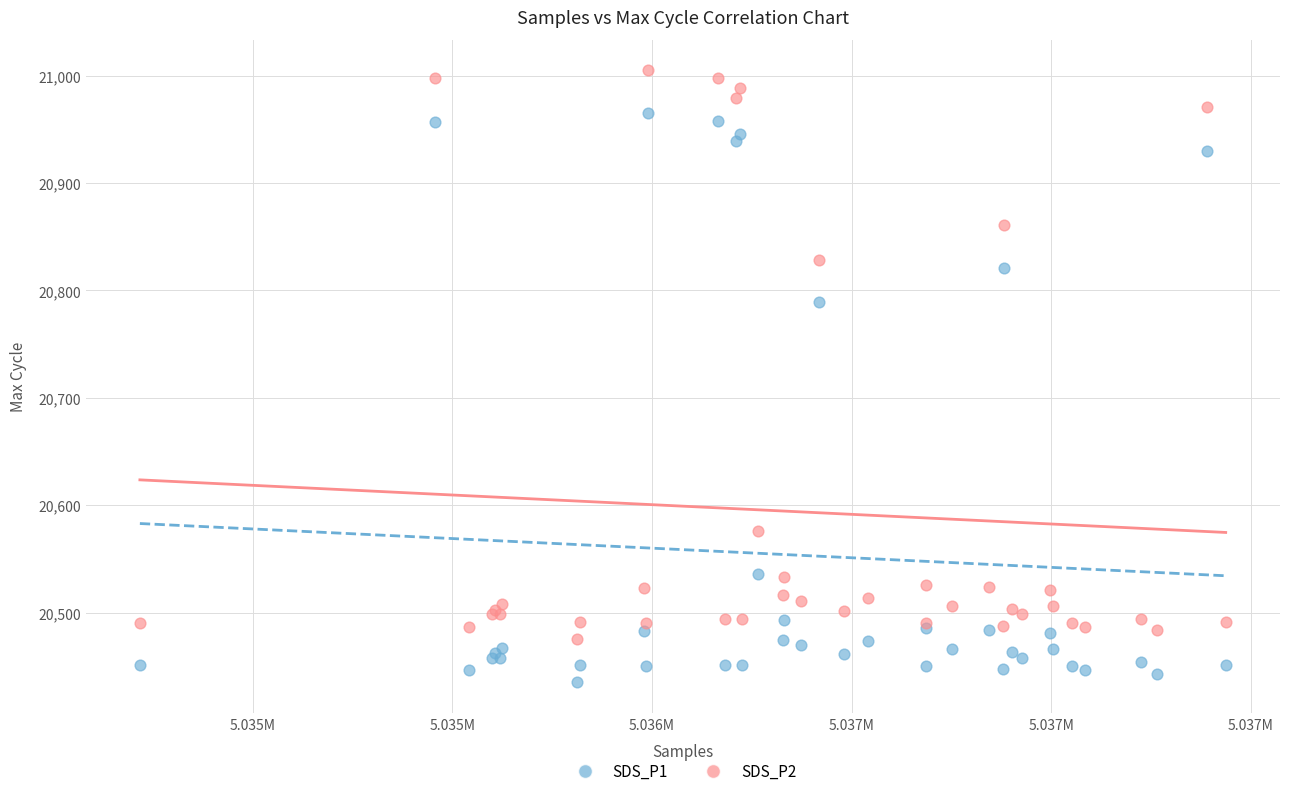

Which series contains the lowest Y value?

SDS_P1